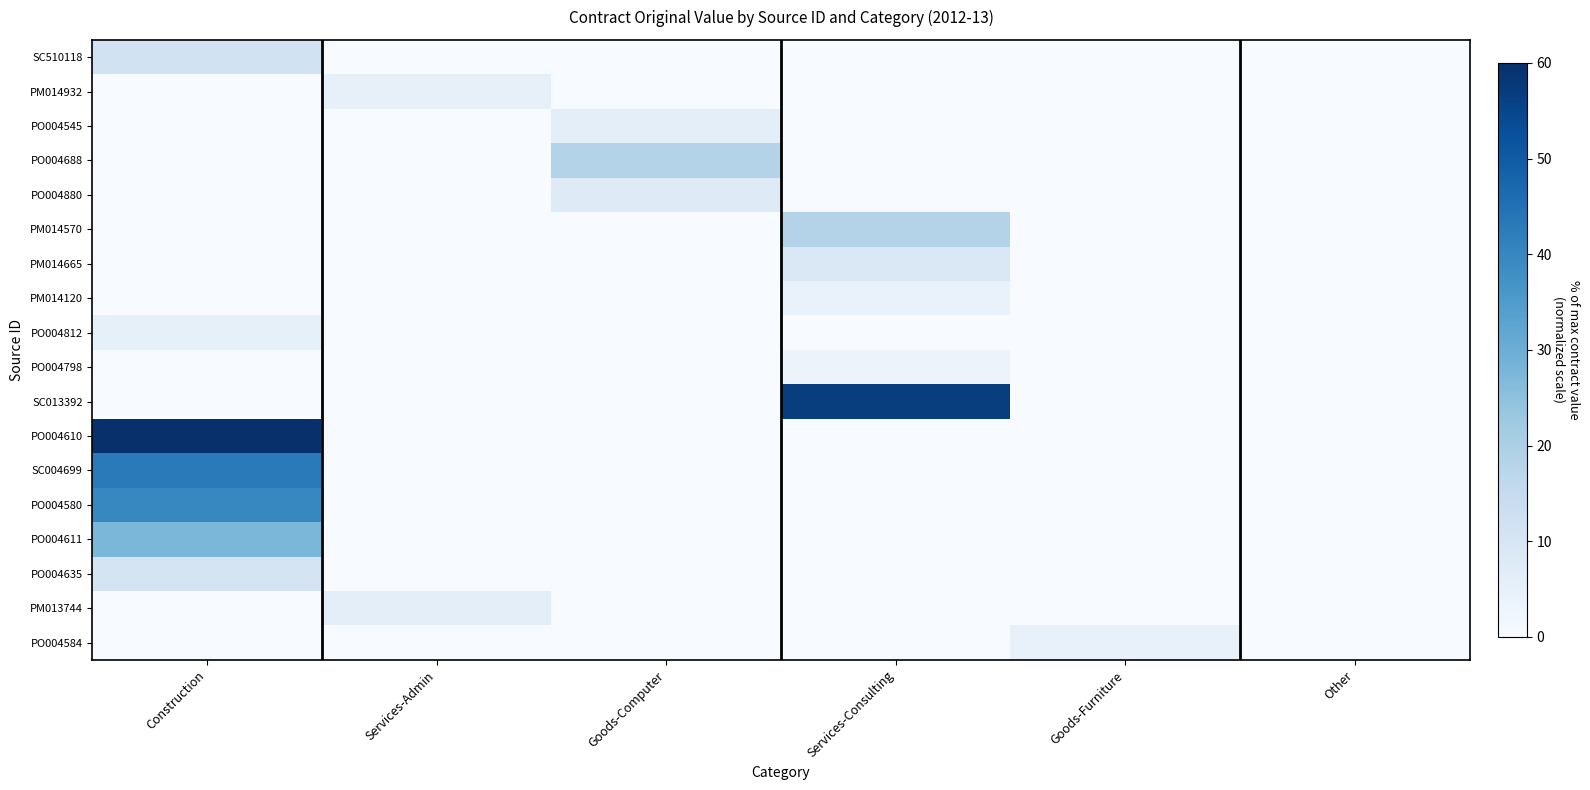

What is the total value across all series at Services-Consulting?

91.7